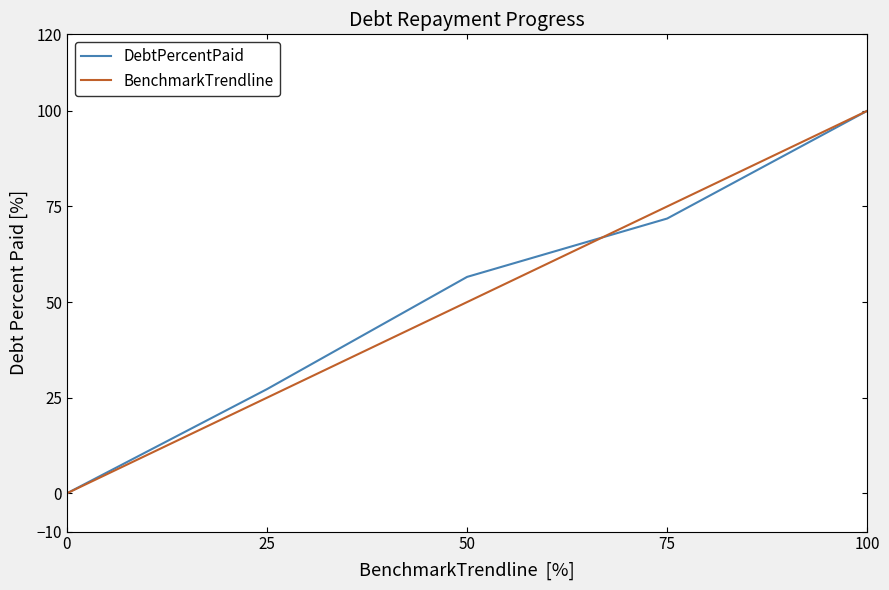

The DebtPercentPaid series shows 100.0 at 100. True or false?

True